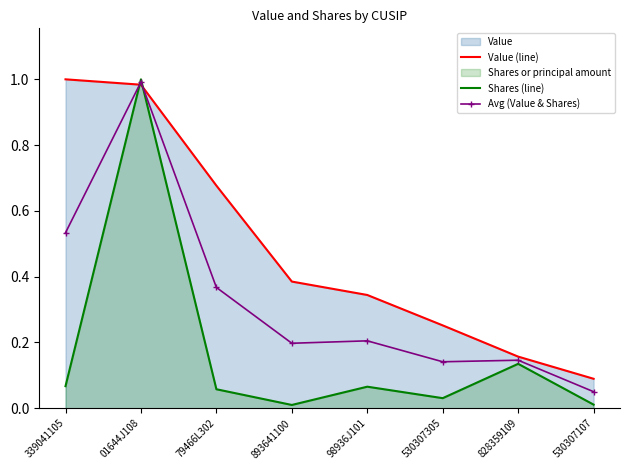

What is the label of the 7th point from the left?

828359109